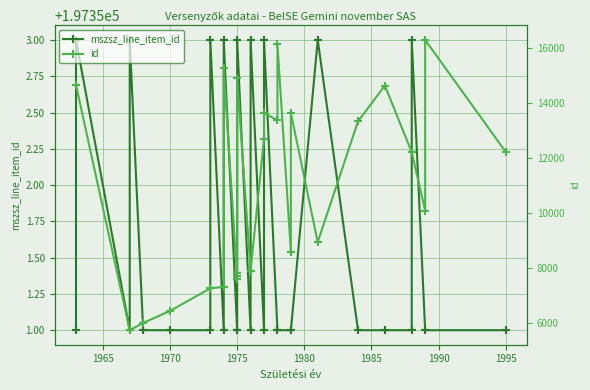

What is the average value of the mszsz_line_item_id series?

197352